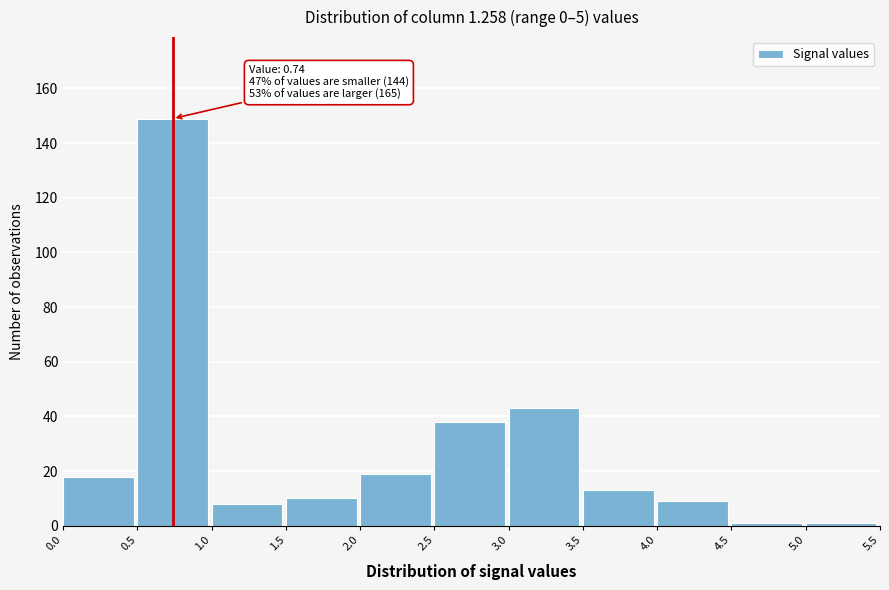

Over which range of the x-axis is the bar tallest?

0.5 to 1.0